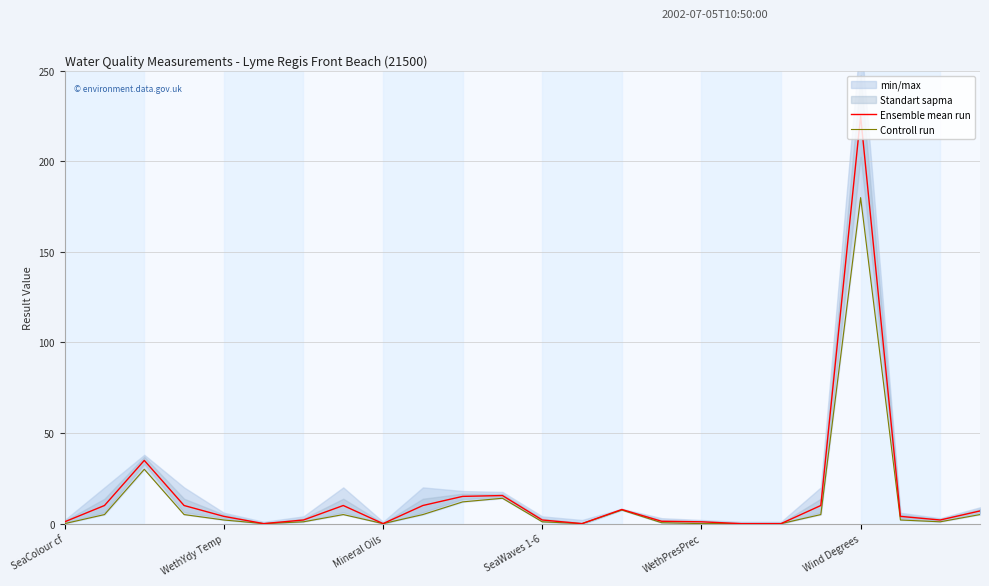

Does the chart have visible grid lines?

Yes